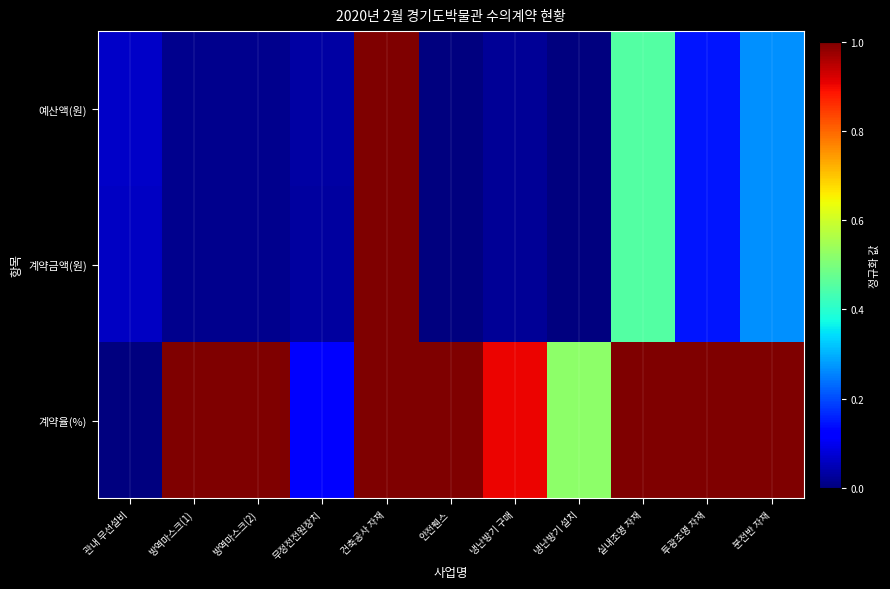

Which series has the largest range (max minus min)?

예산액(원)